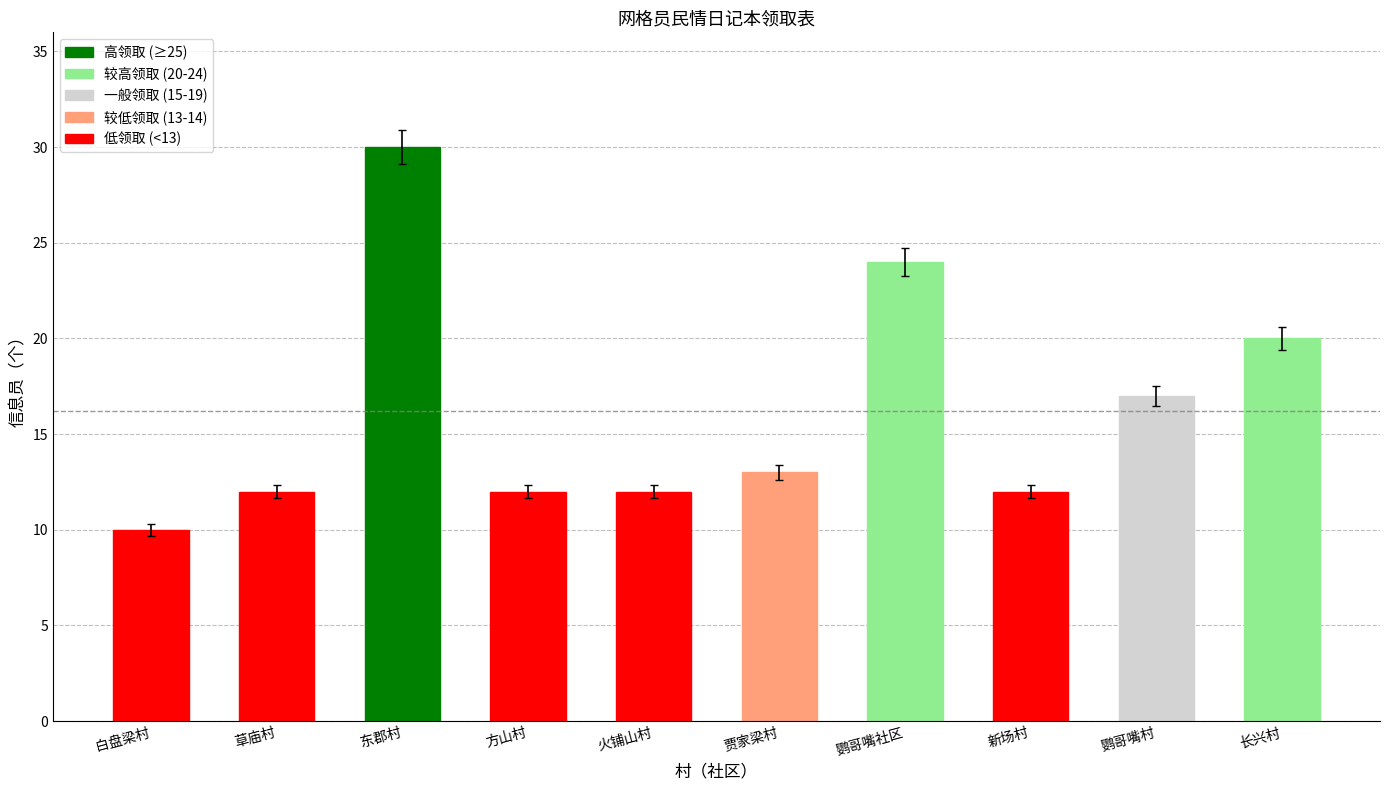

What is the approximate value at 鹦哥嘴村, to the nearest 5?

15